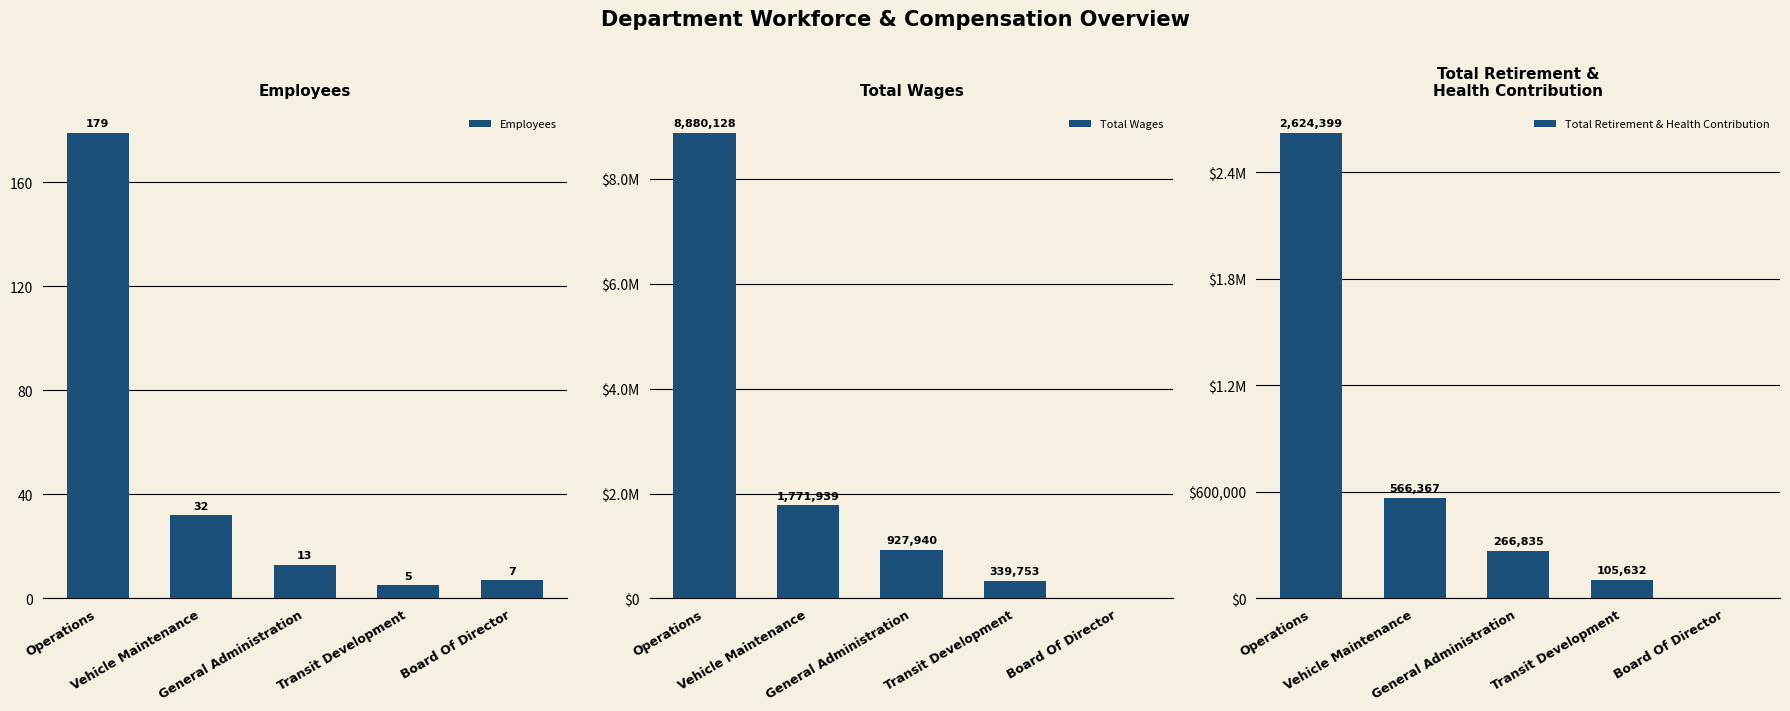

Is the value of Total Retirement & Health Contribution at Operations greater than the value of Total Wages at Operations?

No